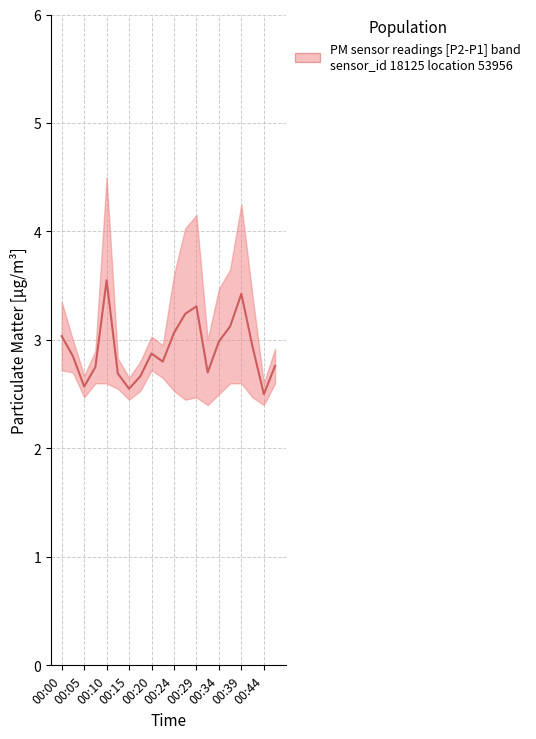

Approximately how many times larger is the value at 00:39 compared to 00:10?

1.0